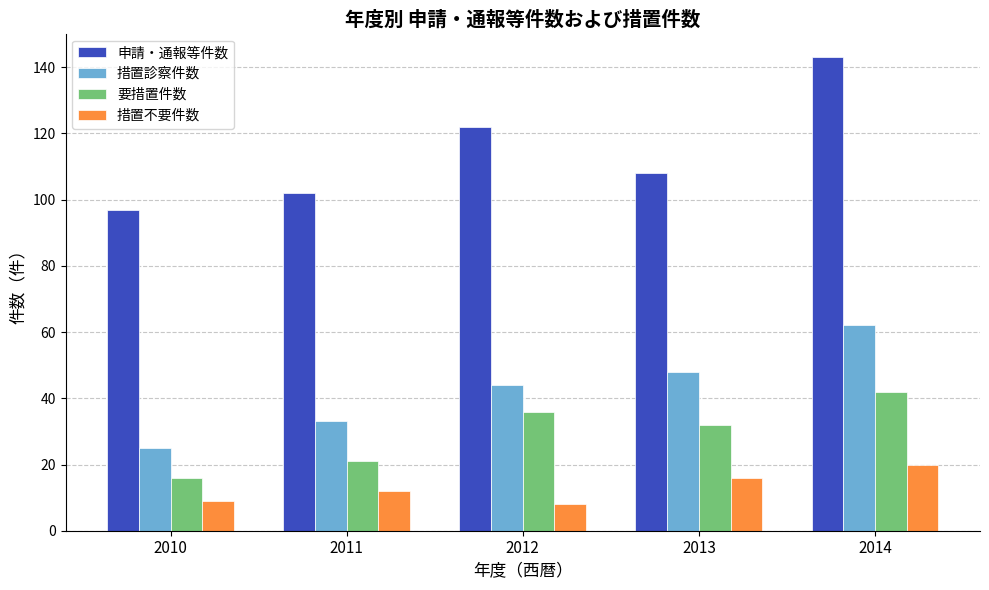

Reading right to left, transcribe all the data shown in this chart.

申請・通報等件数: 2014=143	2013=108	2012=122	2011=102	2010=97
措置診察件数: 2014=62	2013=48	2012=44	2011=33	2010=25
要措置件数: 2014=42	2013=32	2012=36	2011=21	2010=16
措置不要件数: 2014=20	2013=16	2012=8	2011=12	2010=9